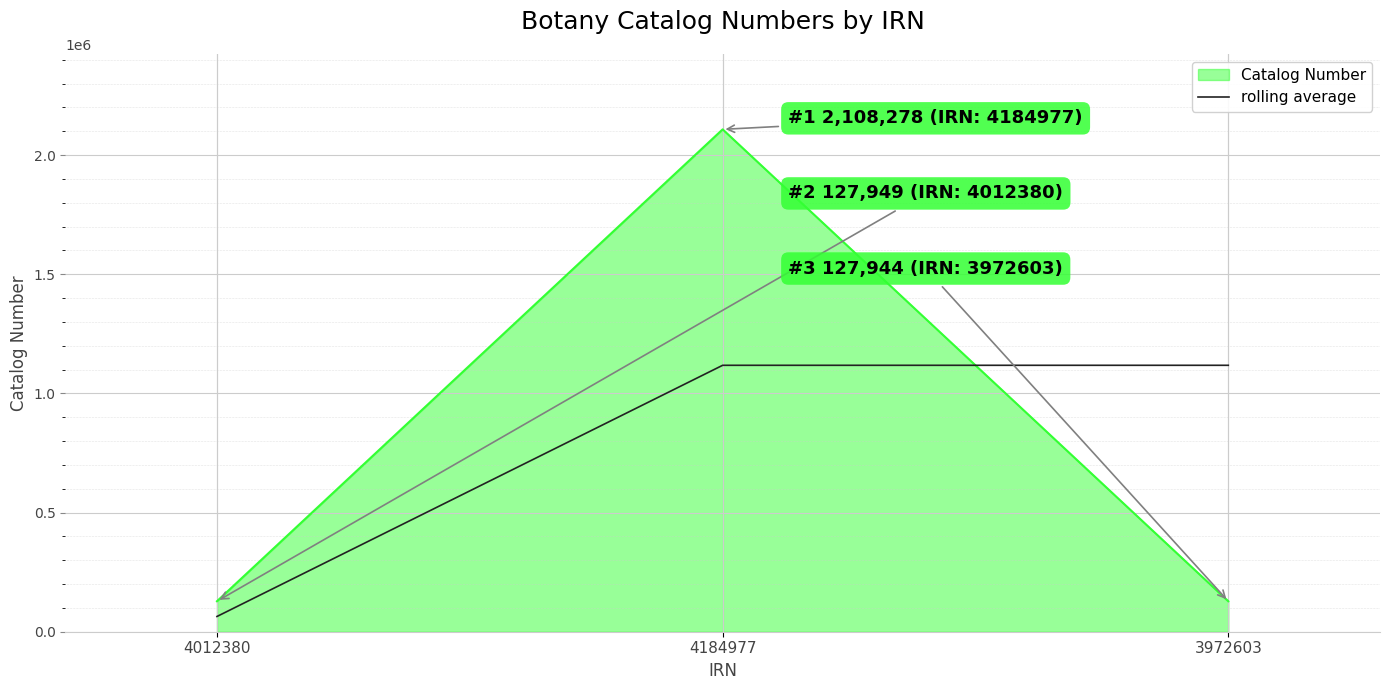

The value of Catalog Number at 4012380 is 127949.0. True or false?

True